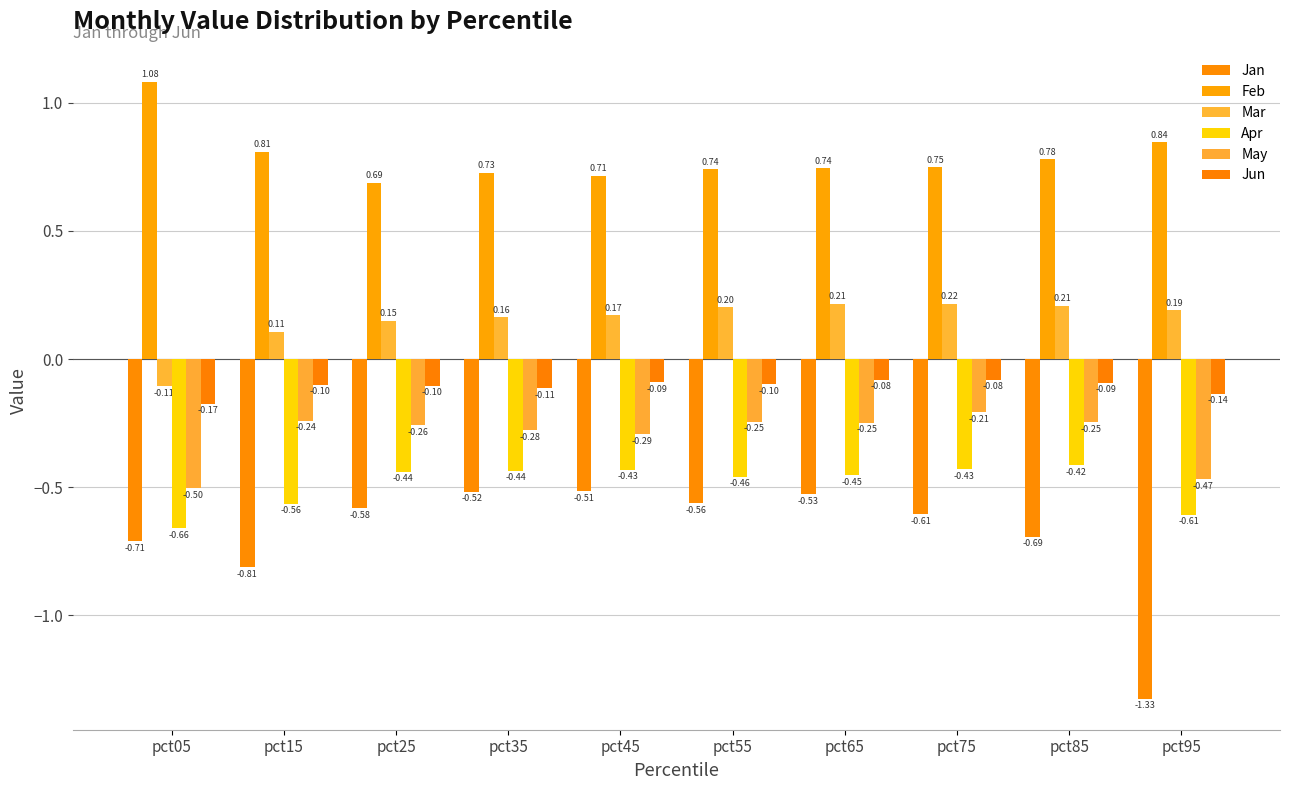

What is the value of the Jun bar at the 6th from the left?

-0.1